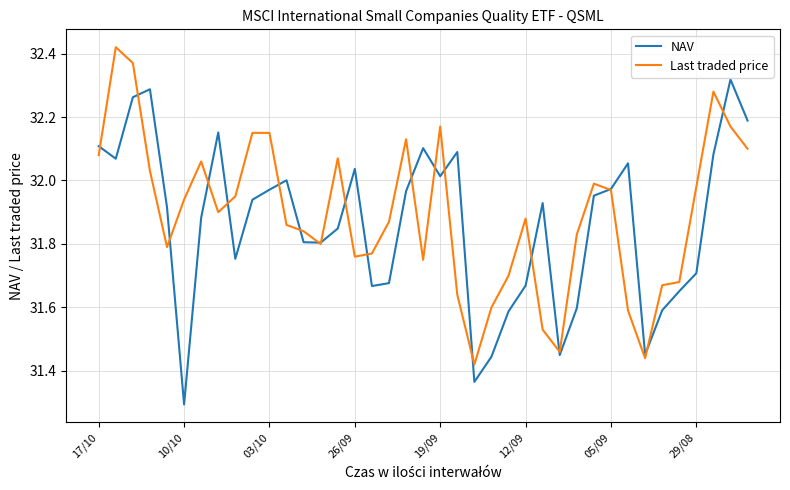

Rank the series by their maximum value, from highest to lowest.

Last traded price, NAV